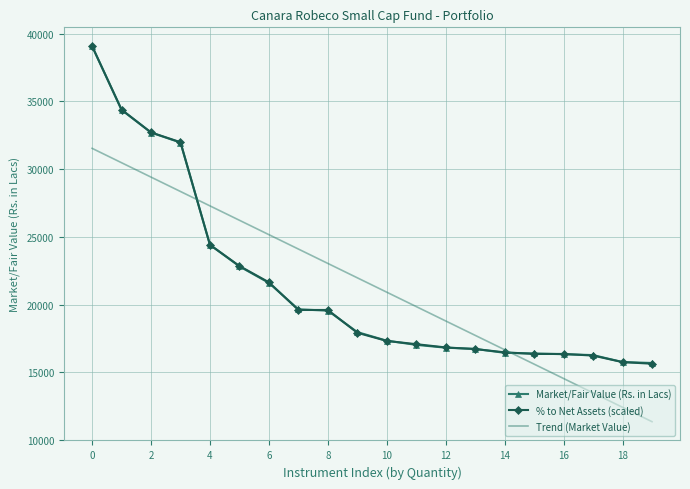

What is the smallest value displayed?

11353.6